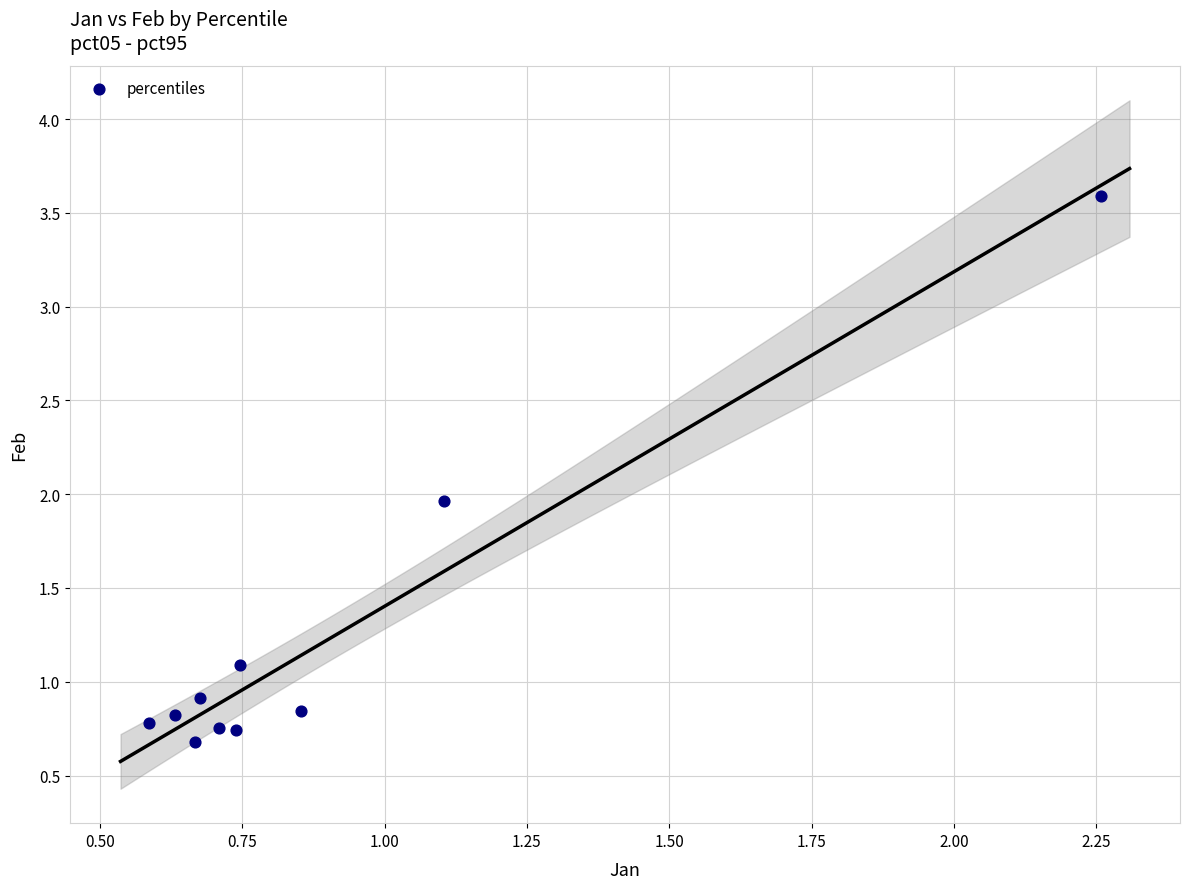

What is the average X value?

0.9